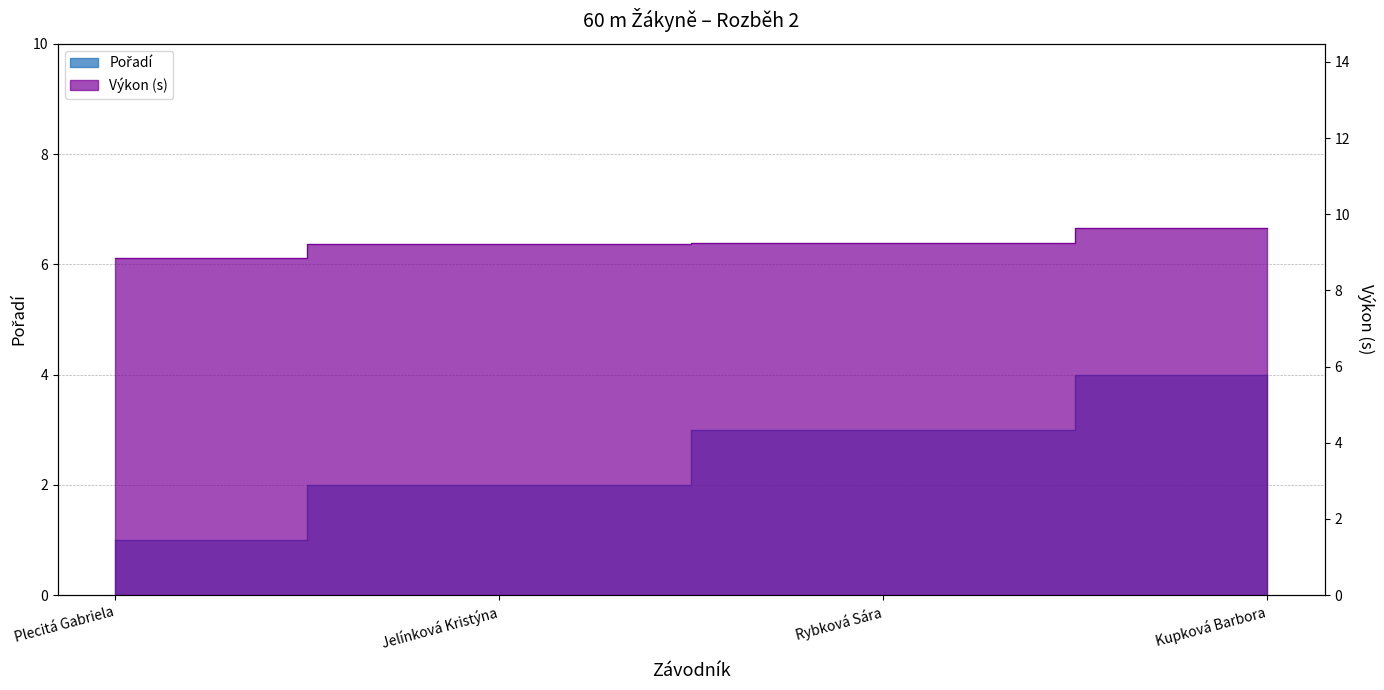

True or false: Pořadí has a value of 4.0 at Kupková Barbora.

True